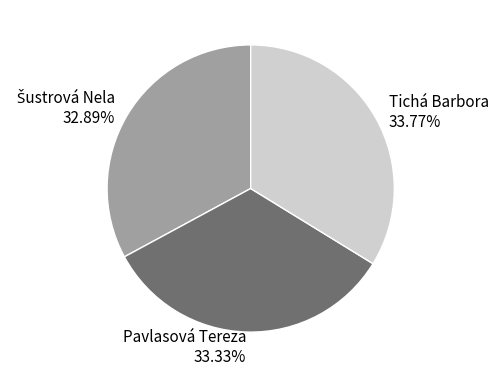

How many slices are in this pie chart?

3